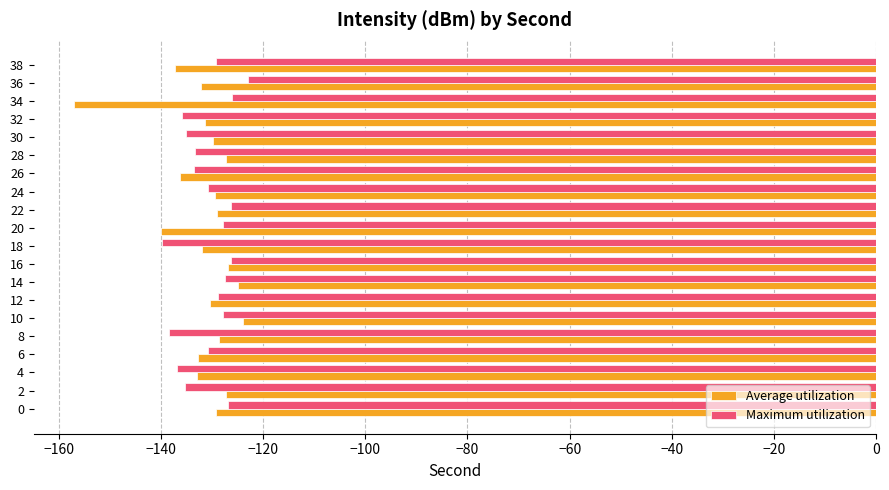

True or false: Average utilization has a value of -157.1 at 34.

True